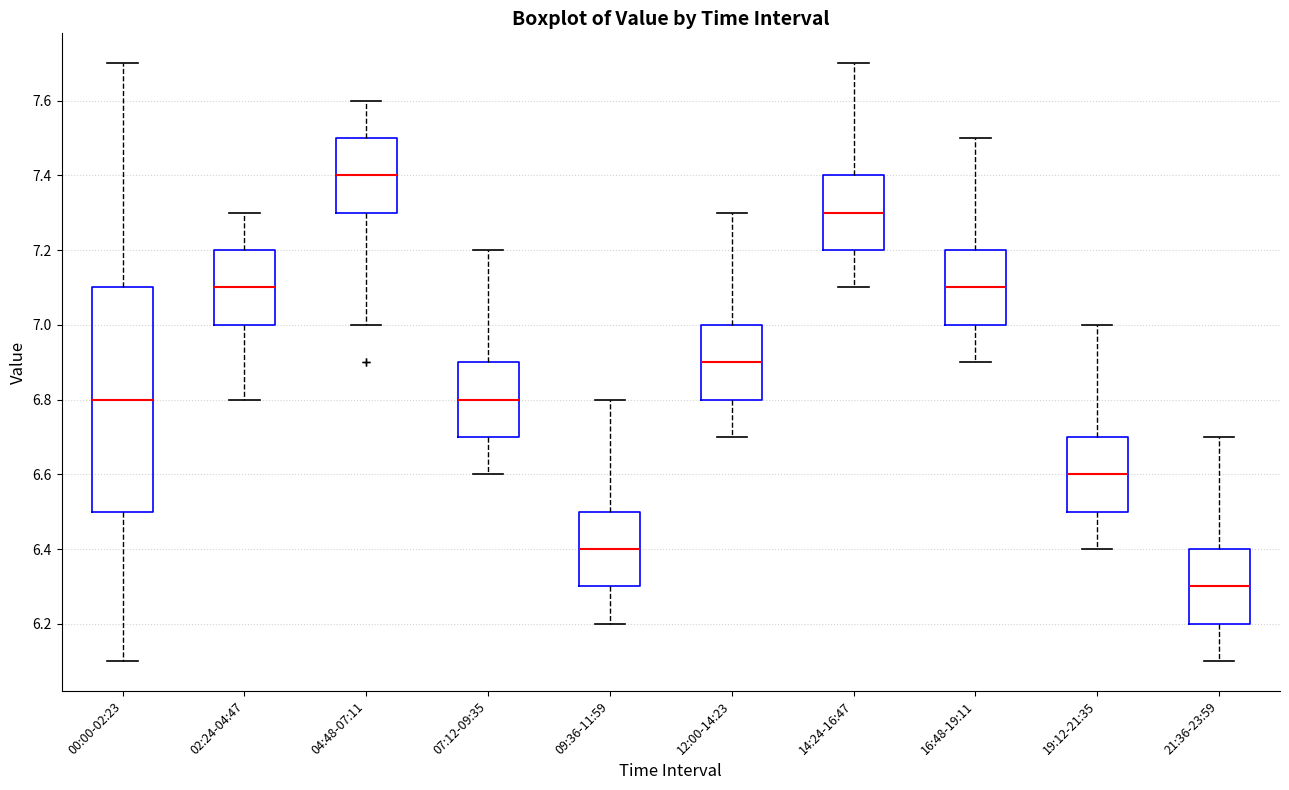

Which box has the lowest median line?

21:36-23:59